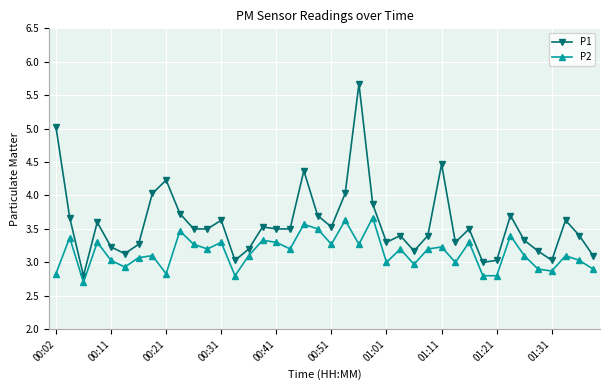

True or false: P2 and P1 intersect in this chart.

False